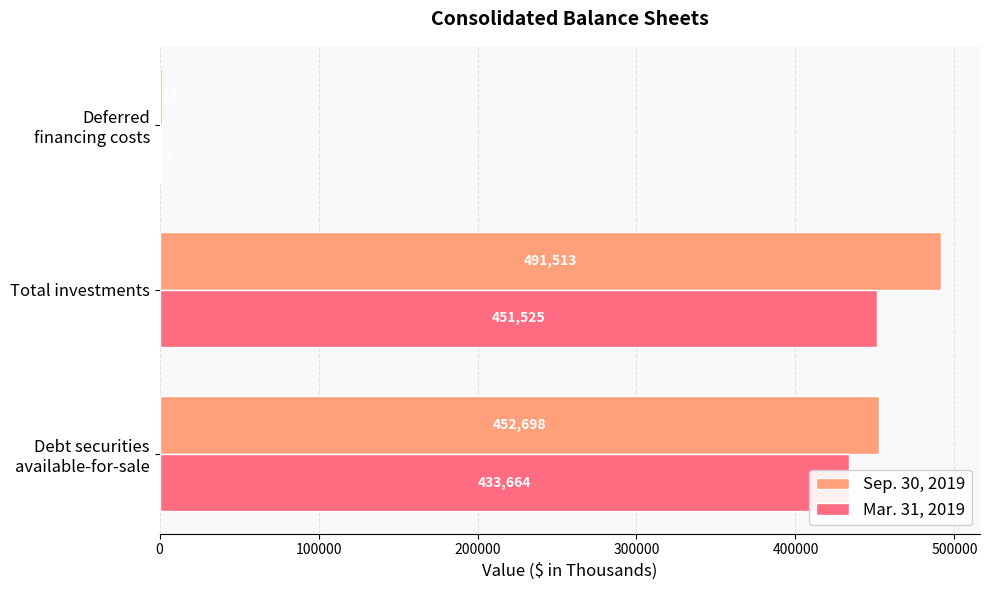

Read the Sep. 30, 2019 value at Total investments, to the nearest 50.

491500